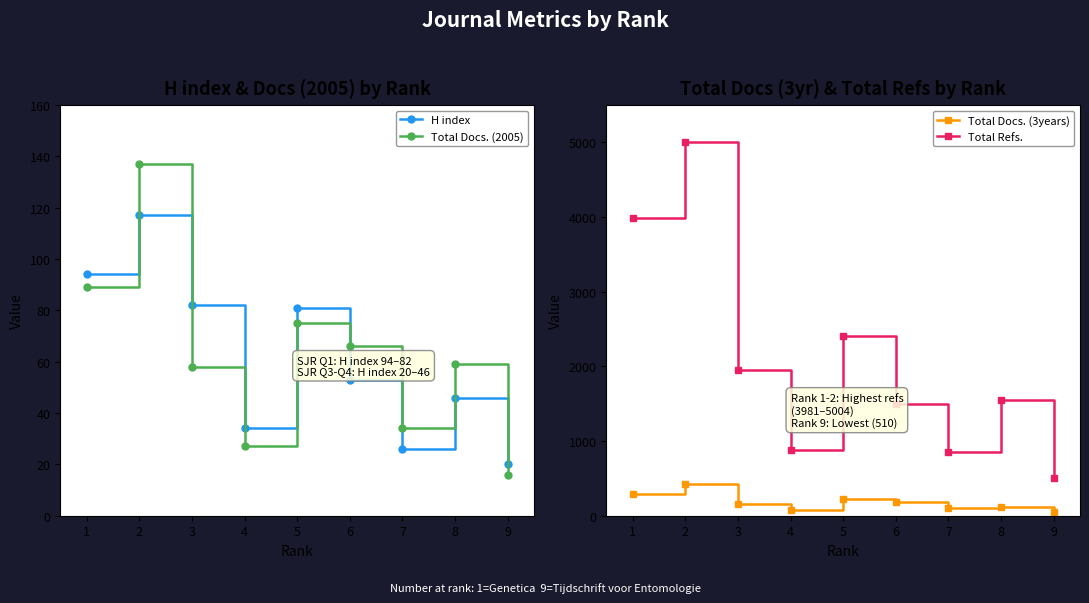

What are all the series names shown in the legend?

H index, Total Docs. (2005), Total Docs. (3years), Total Refs.